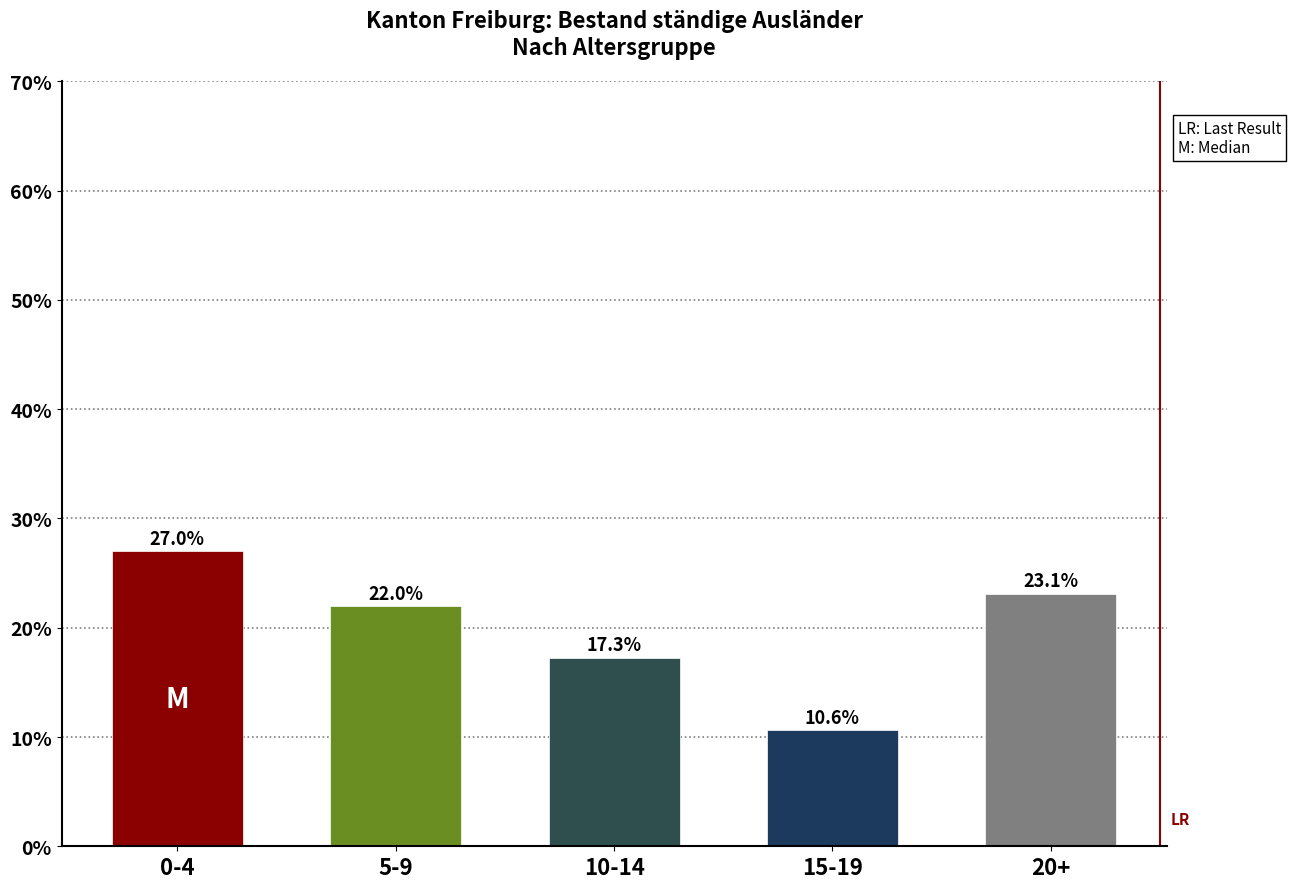

Reading left to right, list all the values displayed in this chart.

0-4=27.0	5-9=22.0	10-14=17.3	15-19=10.6	20+=23.1